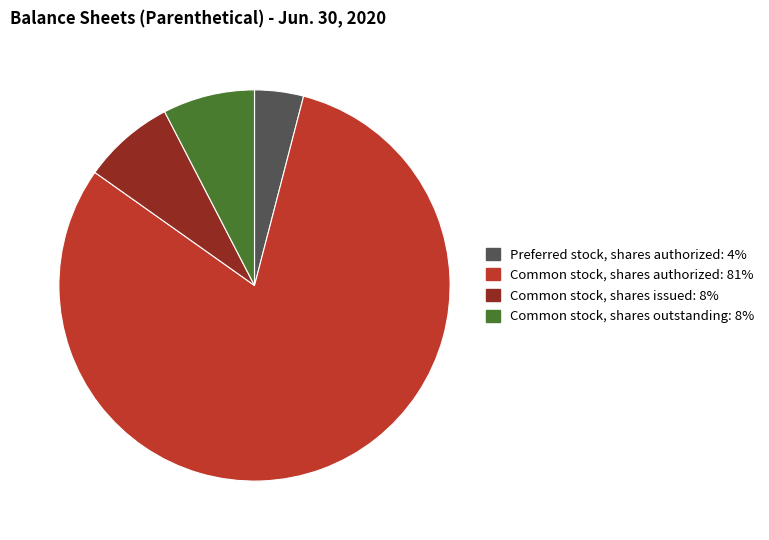

Is there a majority slice in this chart?

Yes